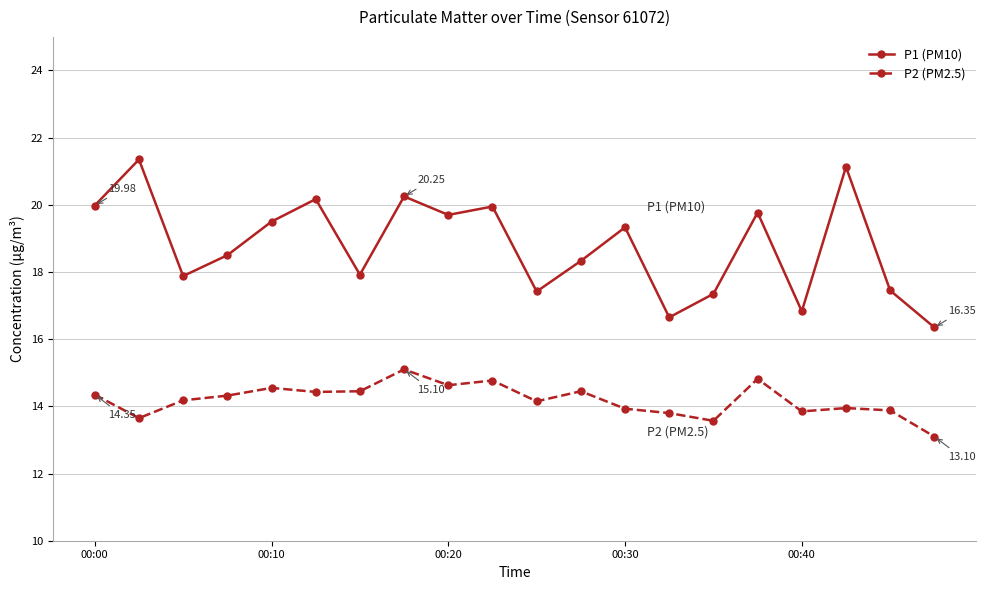

Which series has the largest total across all categories?

P1 (PM10)